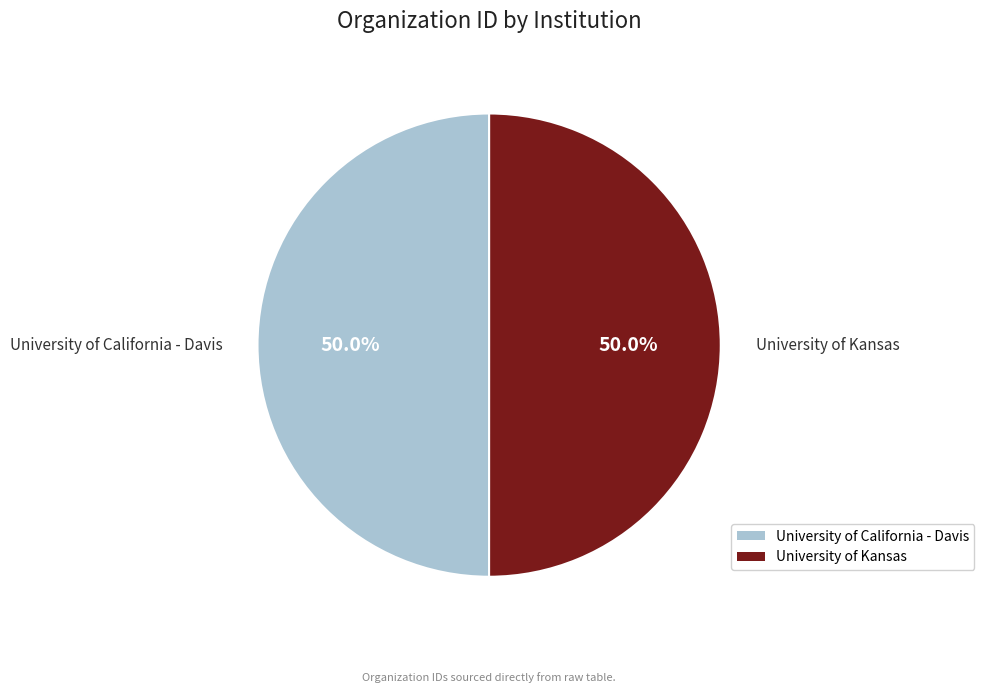

Combined, do University of California - Davis and University of Kansas account for over 50%?

Yes